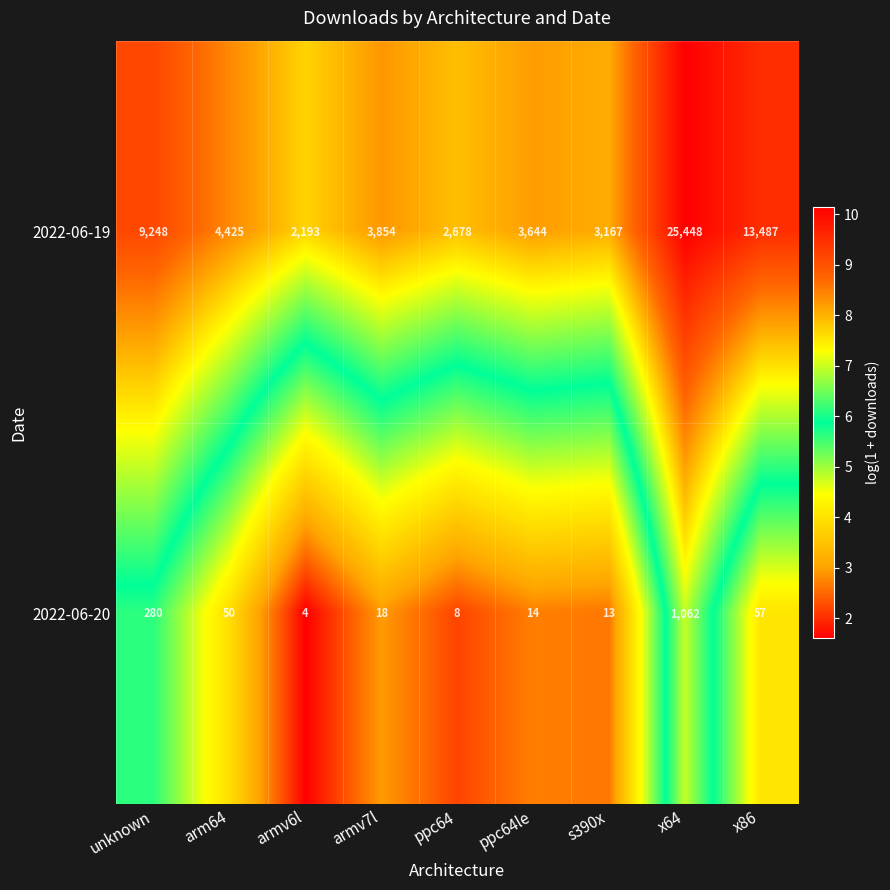

What is the difference between the highest and lowest values at s390x?

3154